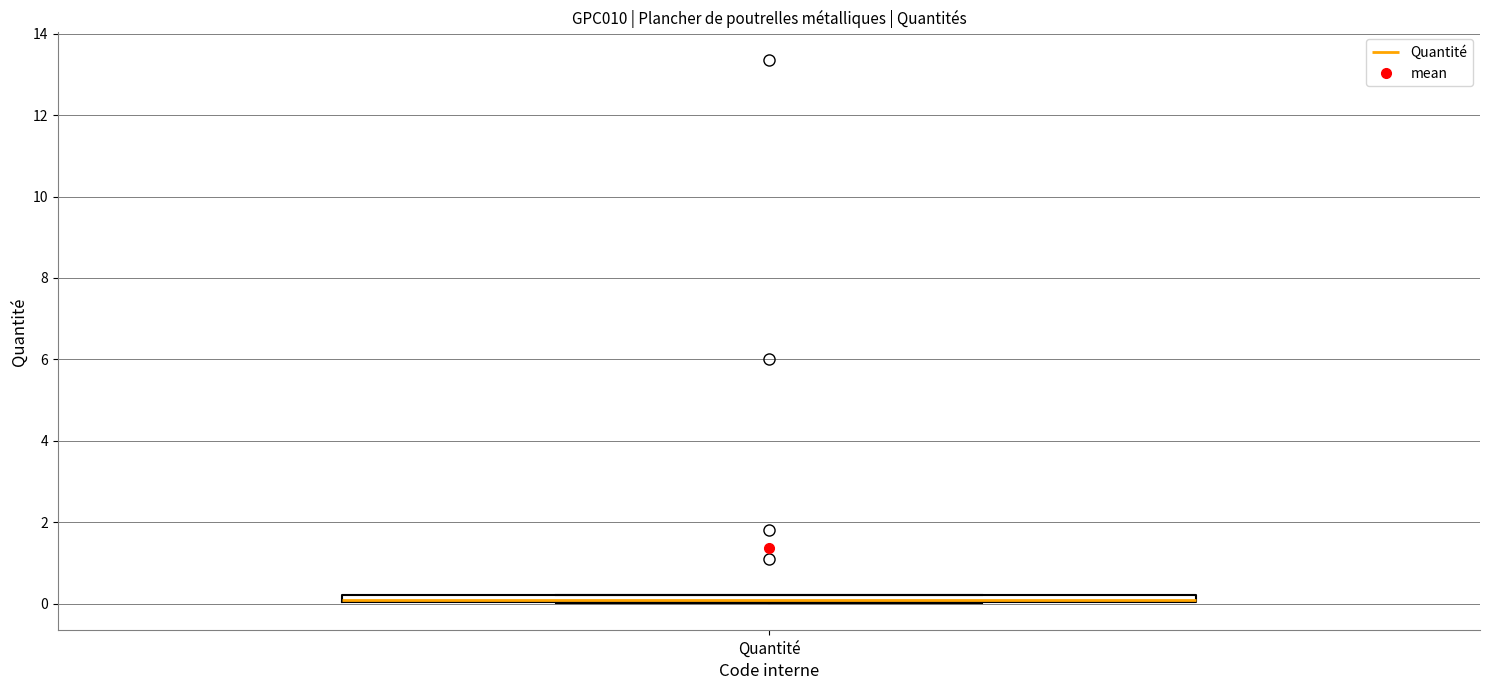

Where is the upper edge of the box for Quantité on the y-axis? The values are not printed on the chart, so give them approximately, as read against the axis.

0.2